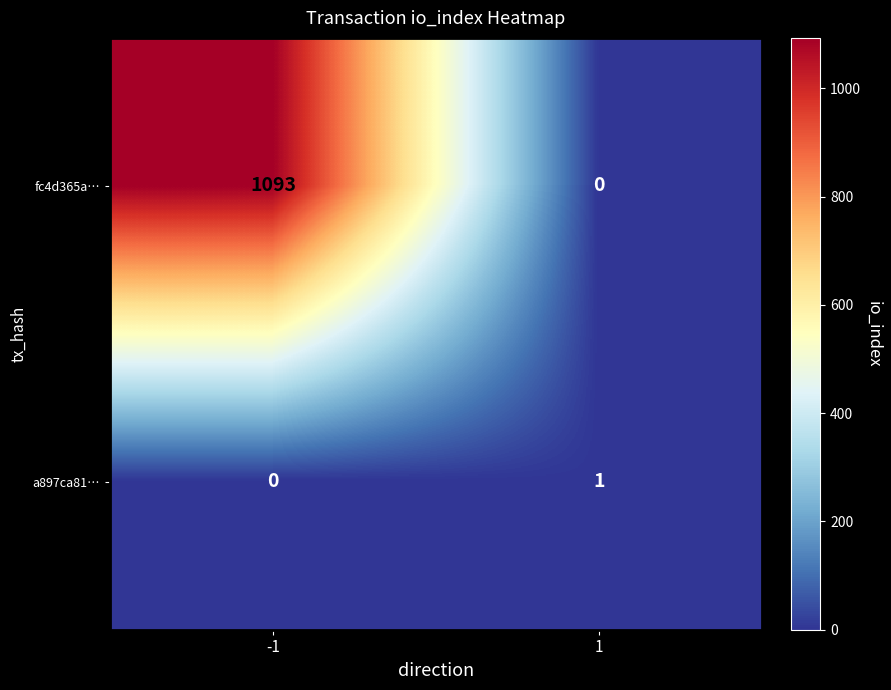

True or false: a897ca81… has a value of 1 at 1.

True